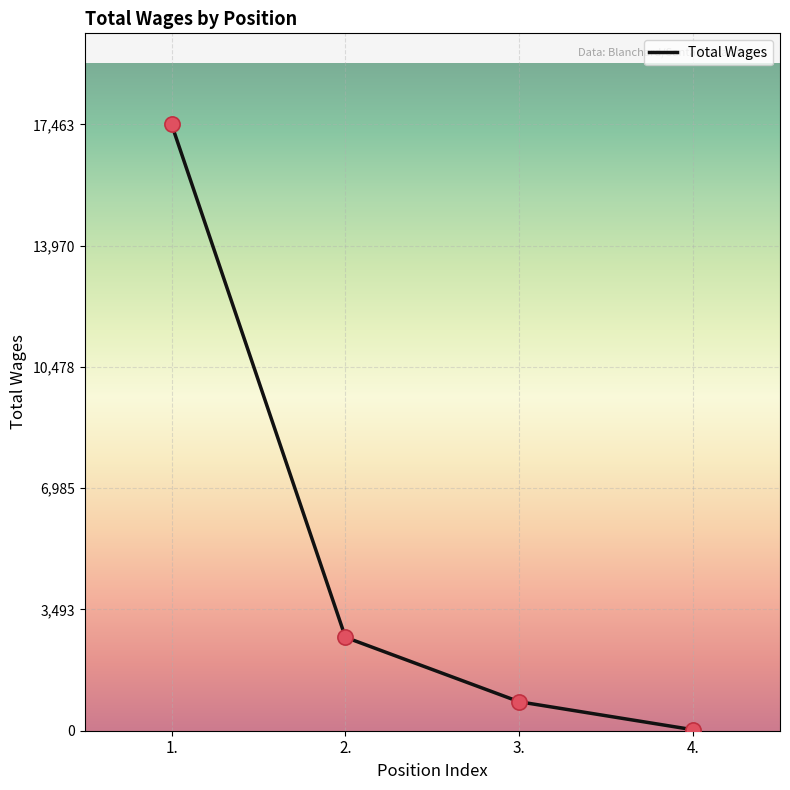

What is the change in value from 1. to 2.?

-14772